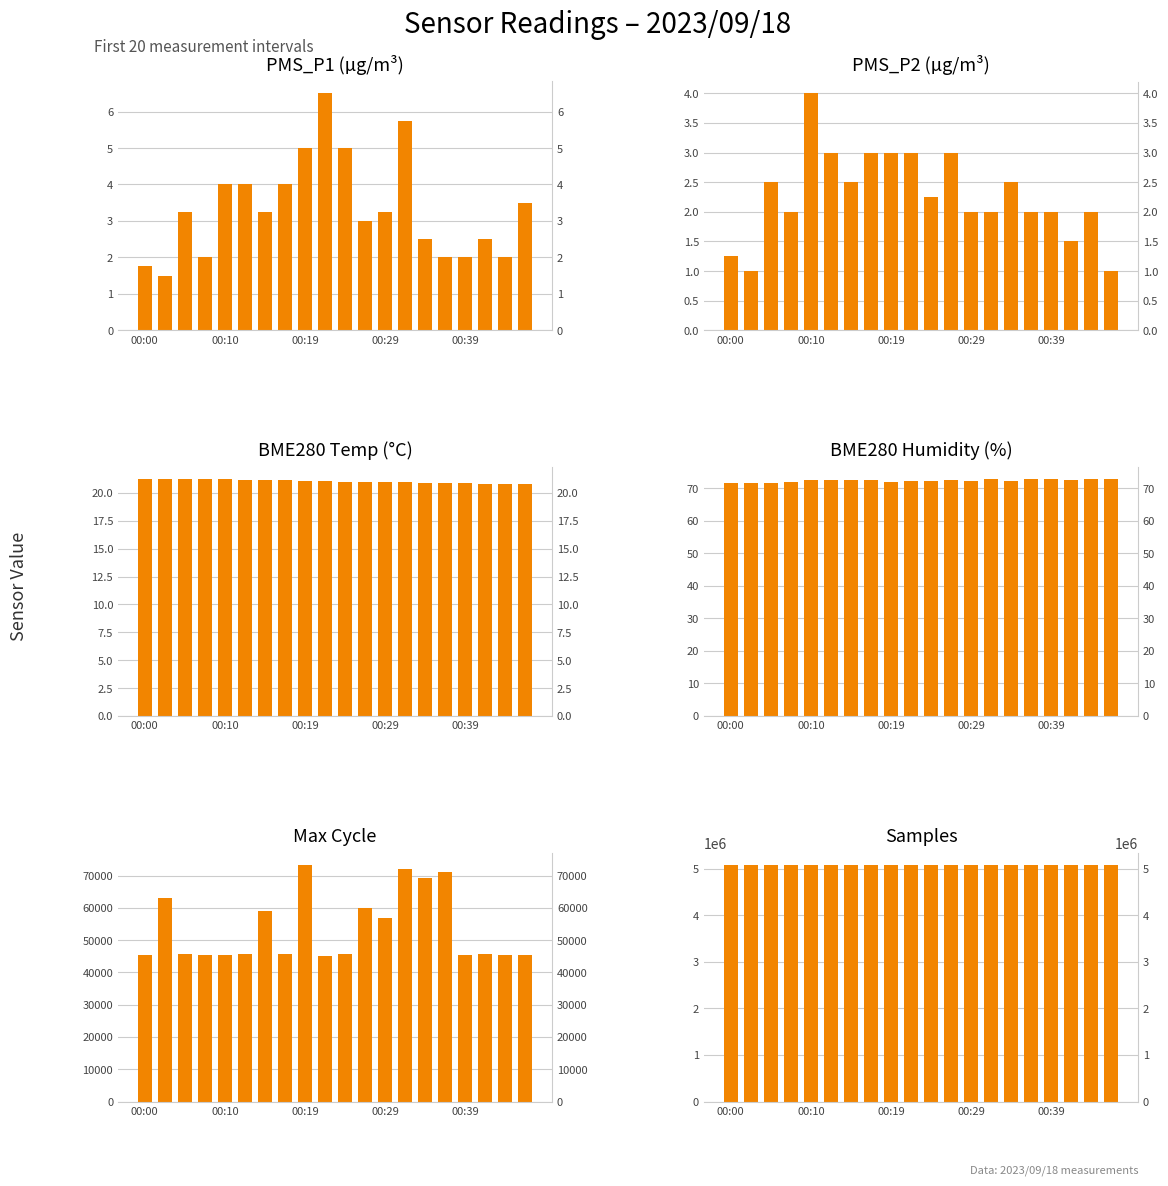

What are all the series names shown in the legend?

PMS_P1, PMS_P2, BME280_temperature, BME280_humidity, Max_cycle, Samples